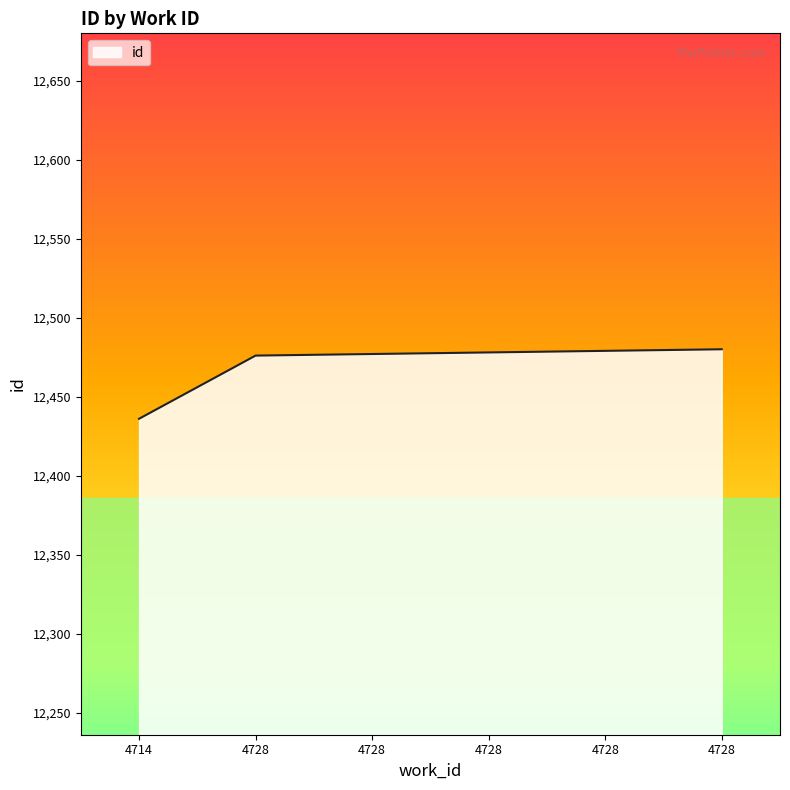

Reading left to right, list all the values displayed in this chart.

4714=12436	4728=12476	4728=12477	4728=12478	4728=12479	4728=12480